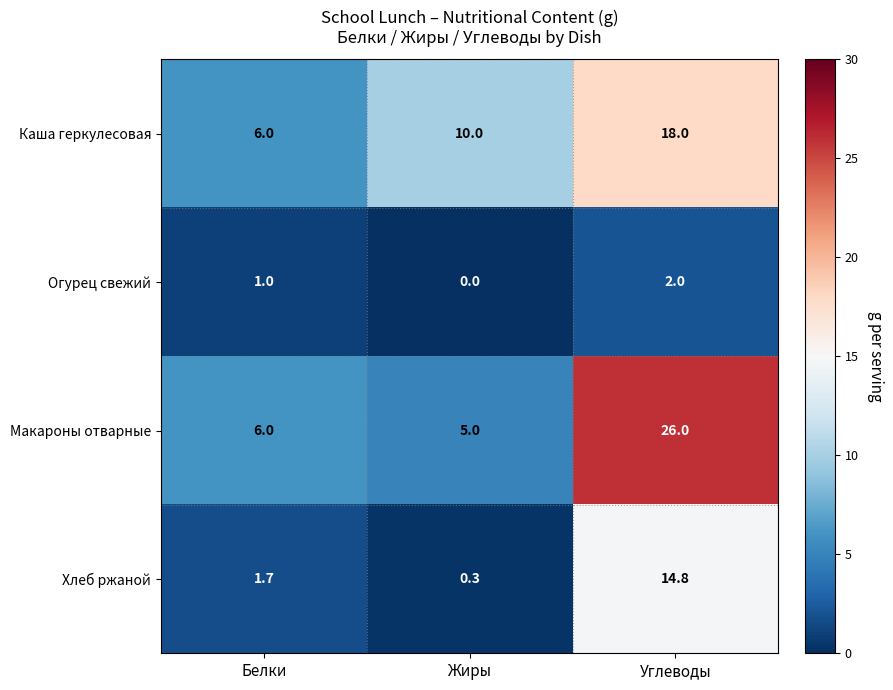

At how many categories does at least one series exceed 4?

3